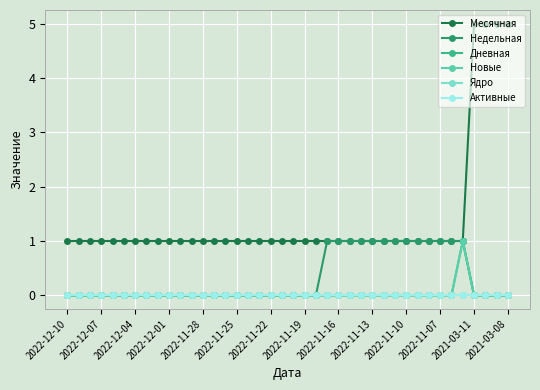

Reading left to right, transcribe all the data shown in this chart.

Месячная: 1	1	1	1	1	1	1	1	1	1	1	1	1	1	1	1	1	1	1	1	1	1	1	1	1	1	1	1	1	1	1	1	1	1	1	1	5	5	5	5
Недельная: 0	0	0	0	0	0	0	0	0	0	0	0	0	0	0	0	0	0	0	0	0	0	0	1	1	1	1	1	1	1	1	1	1	1	1	1	0	0	0	0
Дневная: 0	0	0	0	0	0	0	0	0	0	0	0	0	0	0	0	0	0	0	0	0	0	0	0	0	0	0	0	0	0	0	0	0	0	0	1	0	0	0	0
Новые: 0	0	0	0	0	0	0	0	0	0	0	0	0	0	0	0	0	0	0	0	0	0	0	0	0	0	0	0	0	0	0	0	0	0	0	1	0	0	0	0
Ядро: 0	0	0	0	0	0	0	0	0	0	0	0	0	0	0	0	0	0	0	0	0	0	0	0	0	0	0	0	0	0	0	0	0	0	0	0	0	0	0	0
Активные: 0	0	0	0	0	0	0	0	0	0	0	0	0	0	0	0	0	0	0	0	0	0	0	0	0	0	0	0	0	0	0	0	0	0	0	0	0	0	0	0